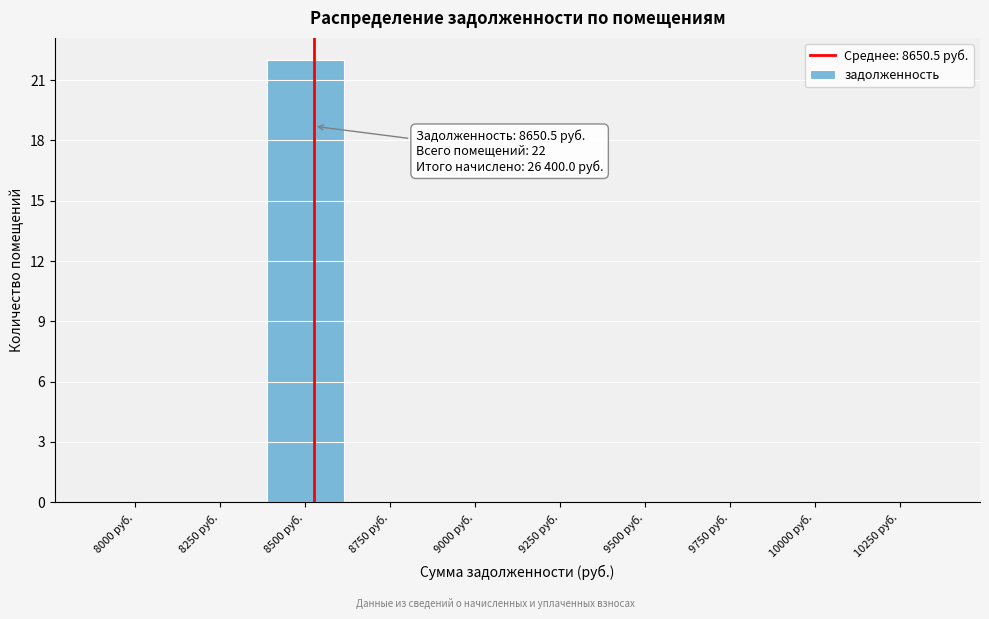

Reading right to left, extract all data points from this chart.

10250 руб.=0	10000 руб.=0	9750 руб.=0	9500 руб.=0	9250 руб.=0	9000 руб.=0	8750 руб.=0	8500 руб.=22	8250 руб.=0	8000 руб.=0